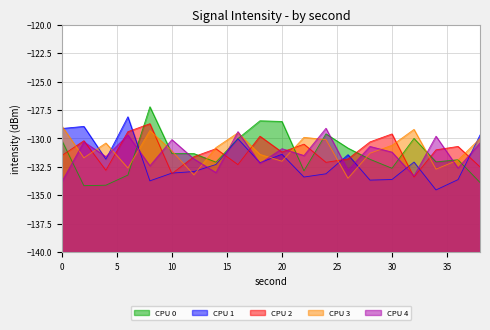

Where is the first local maximum for CPU 1?

2